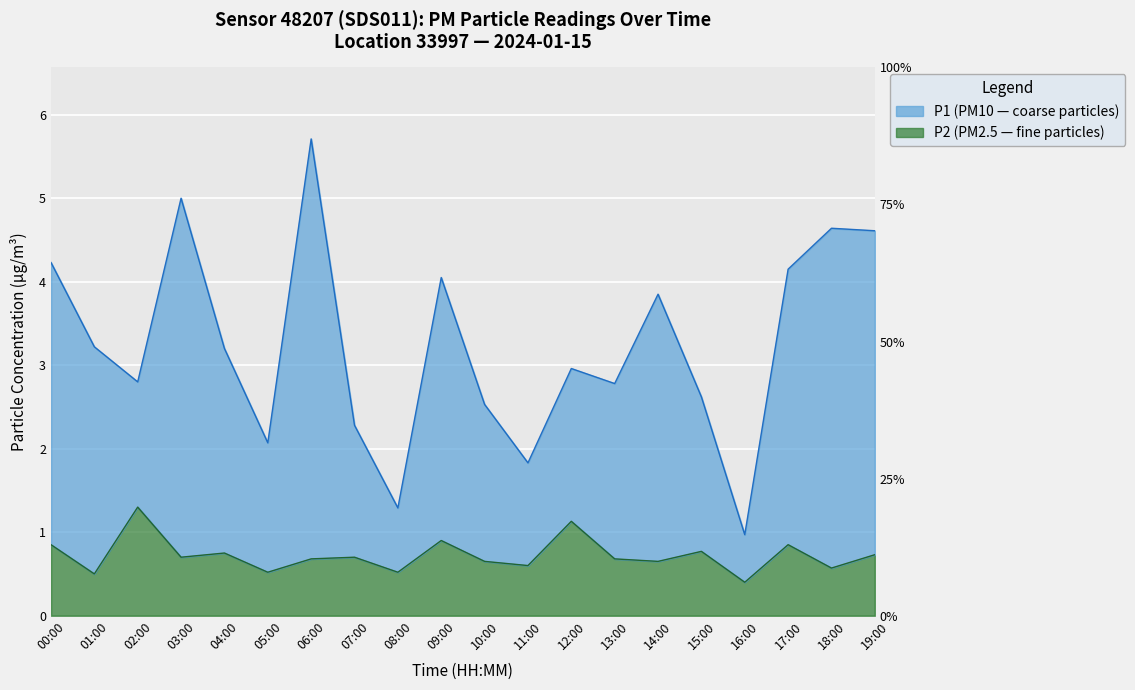

Which label corresponds to the smallest value in the chart?

16:00